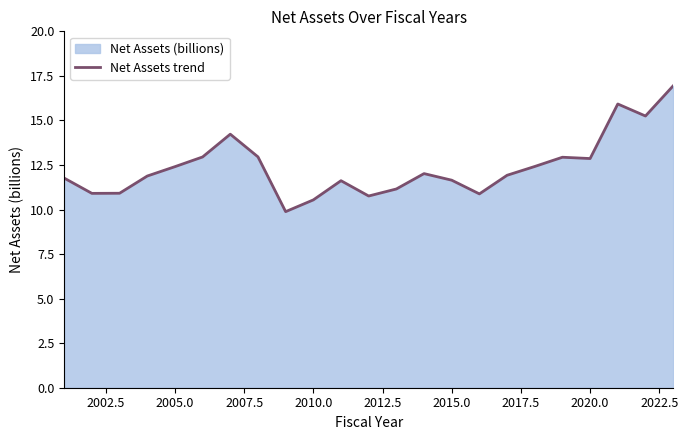

What is the value of the 19th point from the left?

12.9